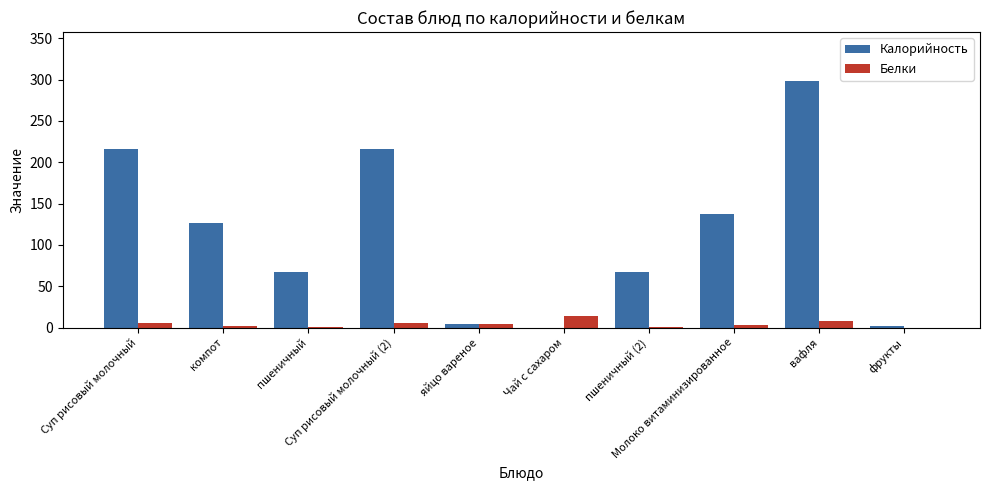

Which series has the largest total across all categories?

Калорийность